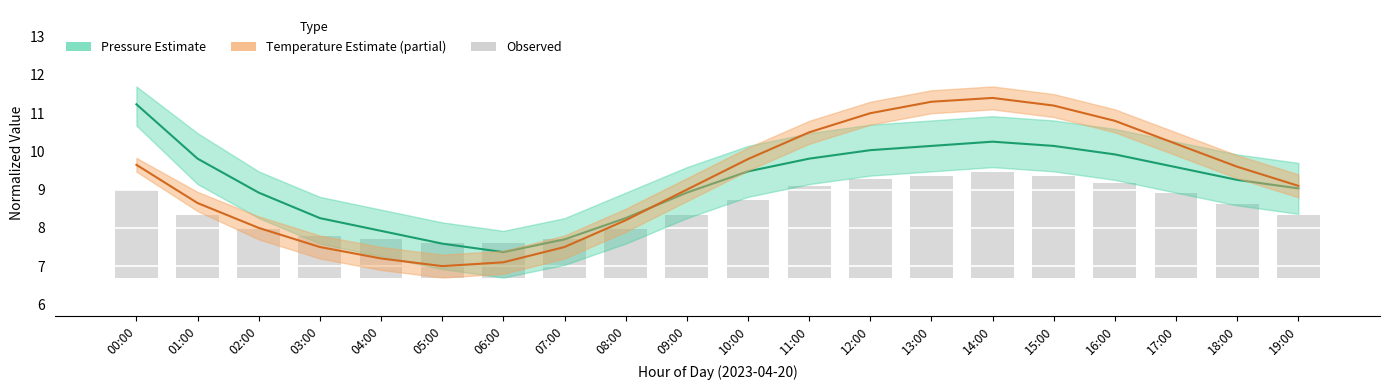

Which series has the widest spread of values?

Temperature mean